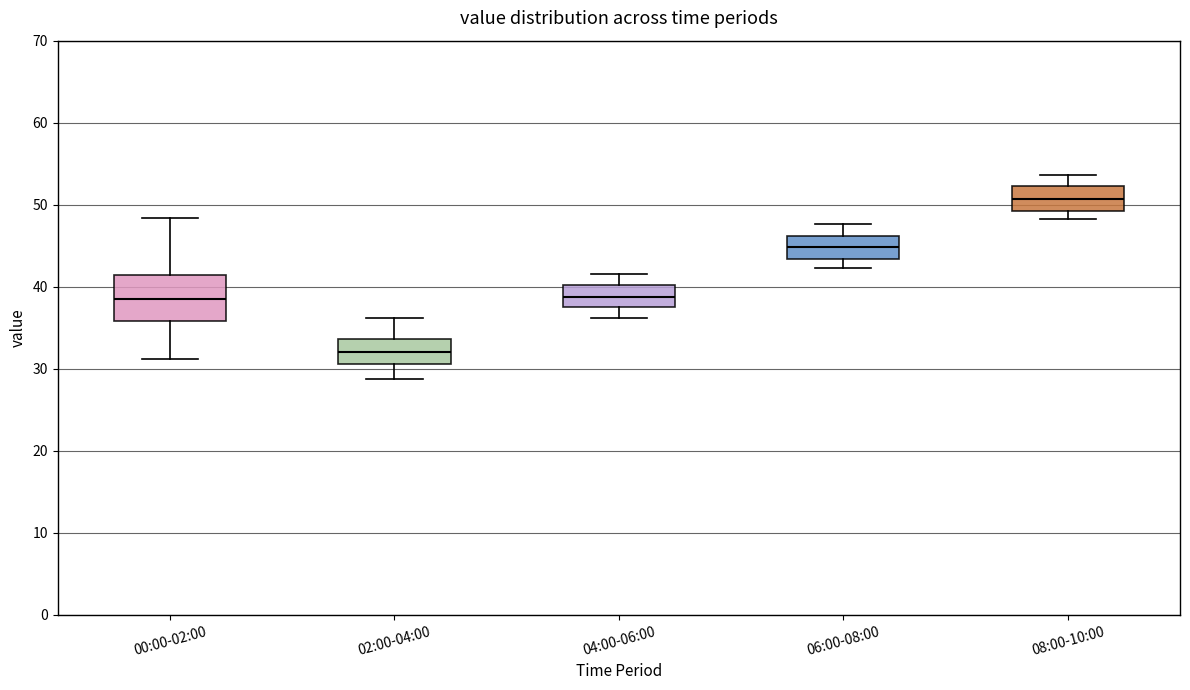

Reading left to right, read every box against the y-axis: the position of its median line, the range the box covers, and the ends of its whiskers. The values are not printed on the chart, so give them approximately, as read against the axis.

00:00-02:00: median 39, box 36 to 41, whiskers 31 to 48
02:00-04:00: median 32, box 31 to 34, whiskers 29 to 36
04:00-06:00: median 39, box 37 to 40, whiskers 36 to 42
06:00-08:00: median 45, box 43 to 46, whiskers 42 to 48
08:00-10:00: median 51, box 49 to 52, whiskers 48 to 54